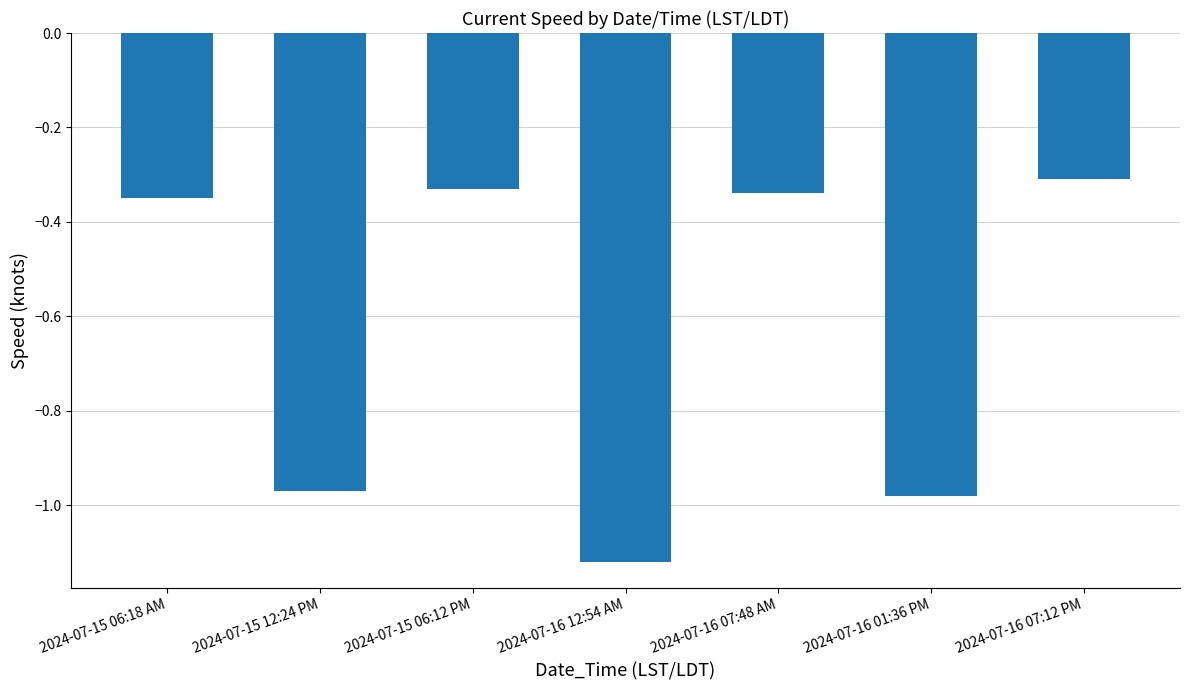

The value at 2024-07-15 06:12 PM is -0.3. True or false?

True